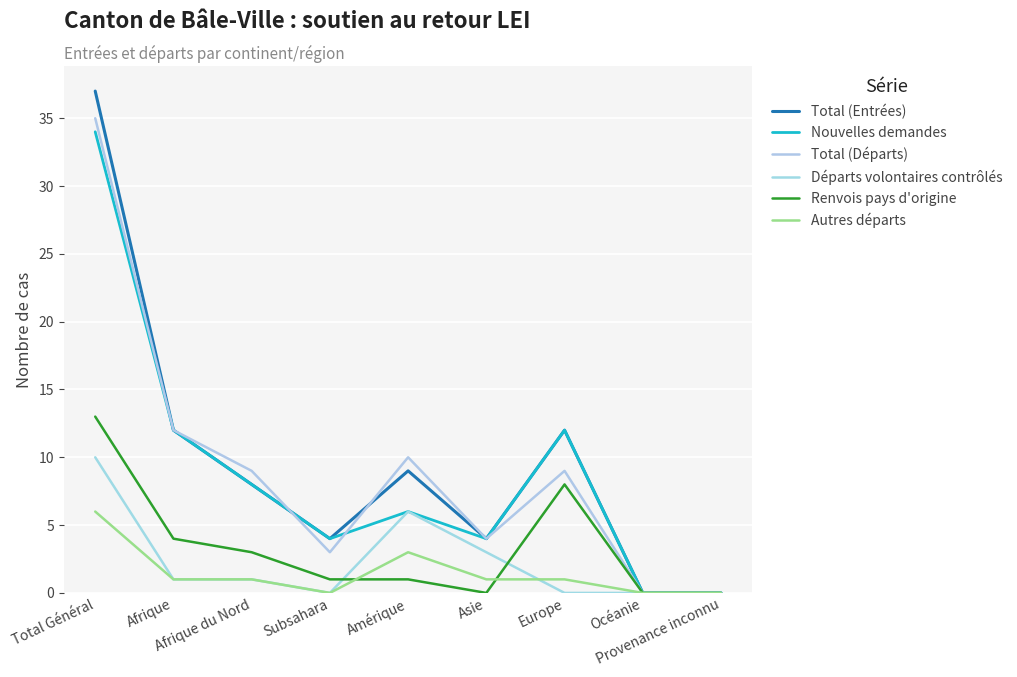

What is the difference between the Autres départs values at Total Général and Asie?

5